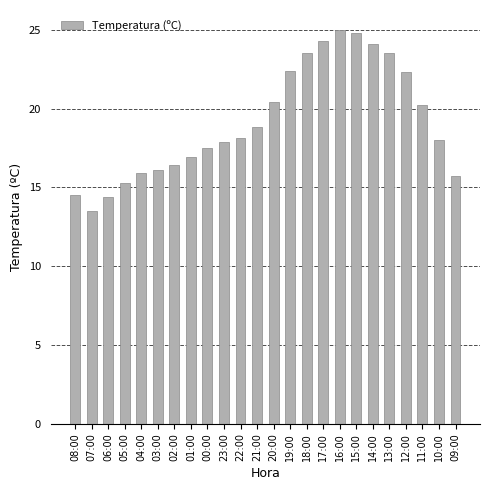

Is it true that the value at 20:00 is 20.4?

True